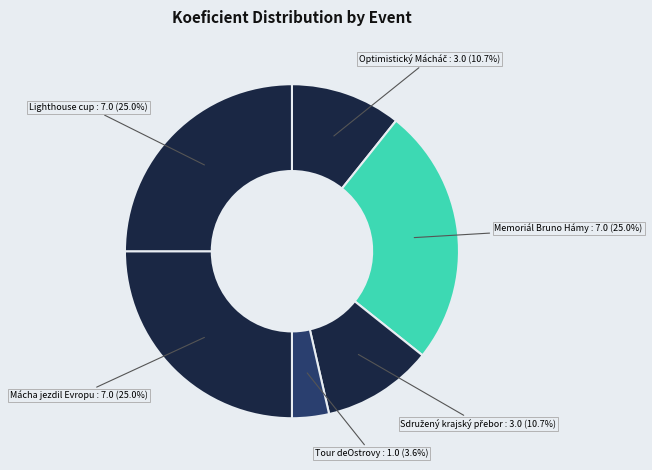

Is there a majority slice in this chart?

No